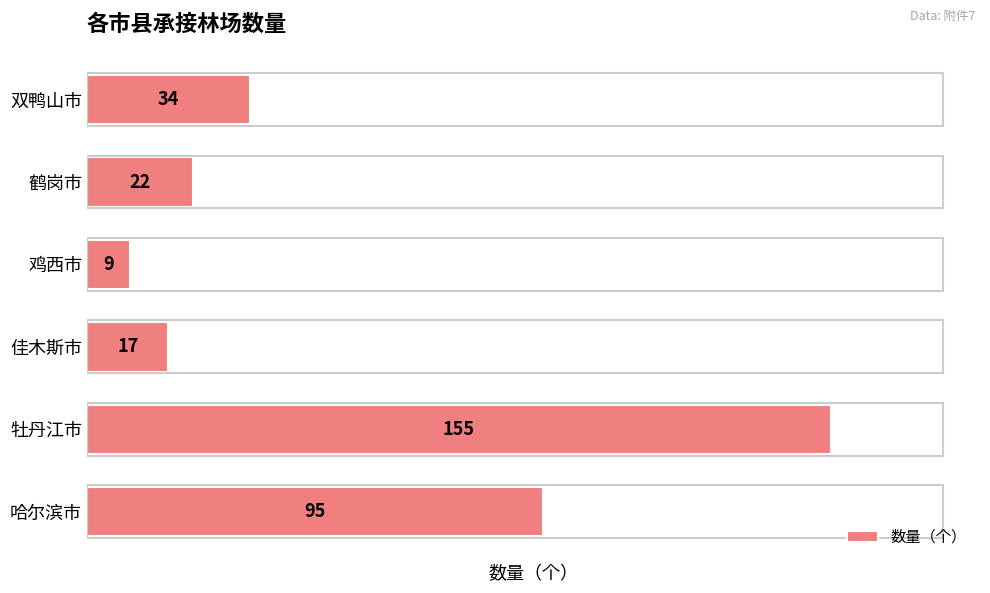

The chart shows a value of 155 at 牡丹江市. True or false?

True